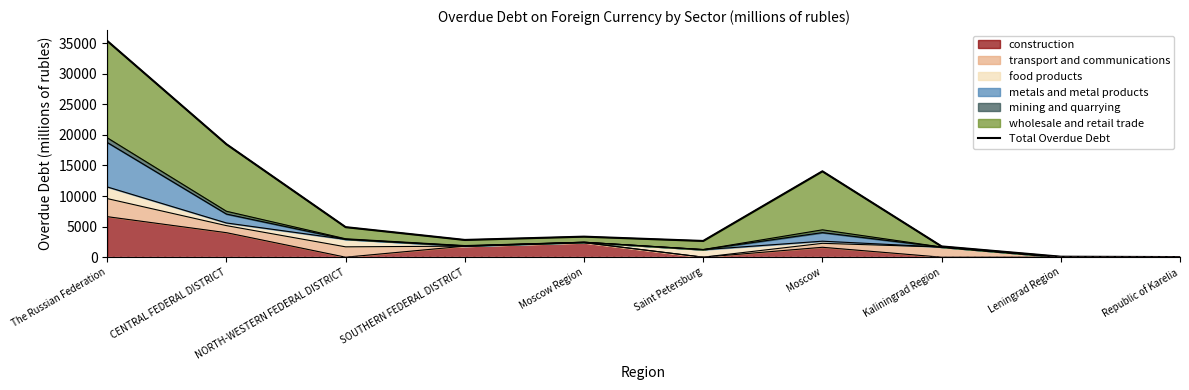

How many lines are shown in the chart?

1